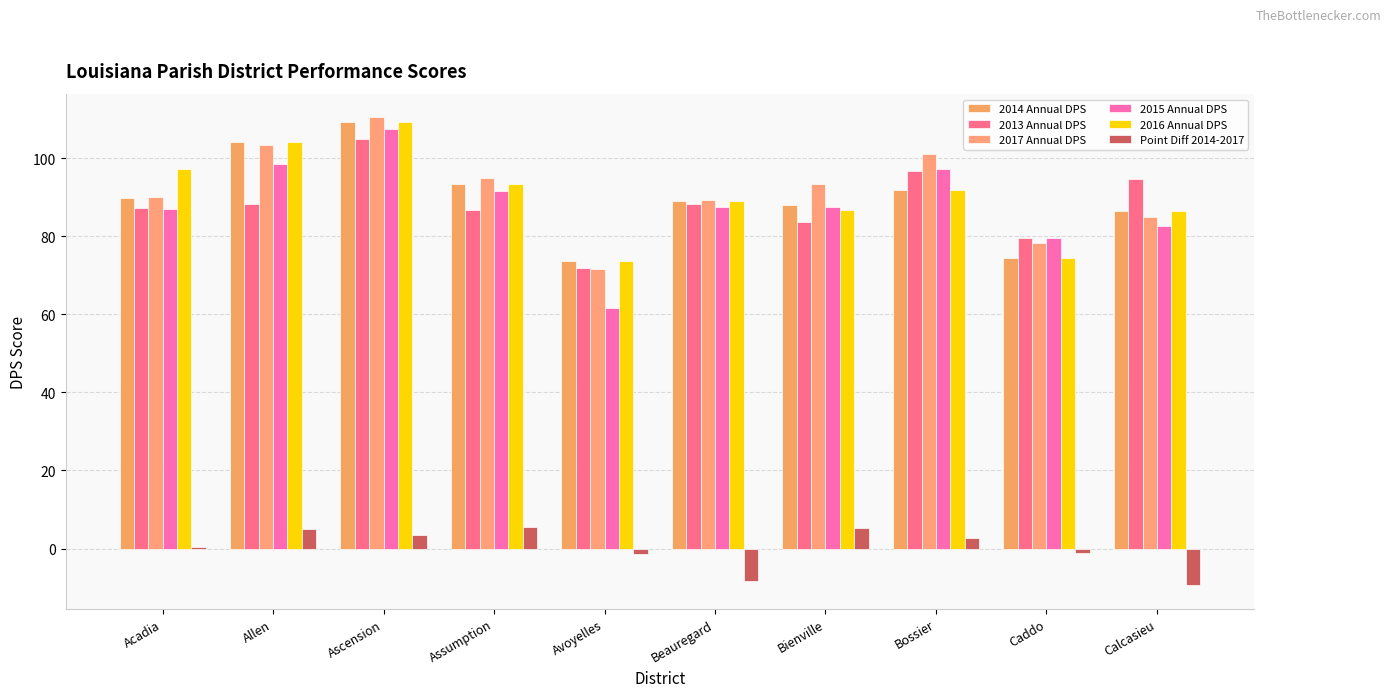

Rank the categories by 2014 Annual DPS value from highest to lowest.

Ascension, Allen, Assumption, Bossier, Acadia, Beauregard, Bienville, Calcasieu, Caddo, Avoyelles